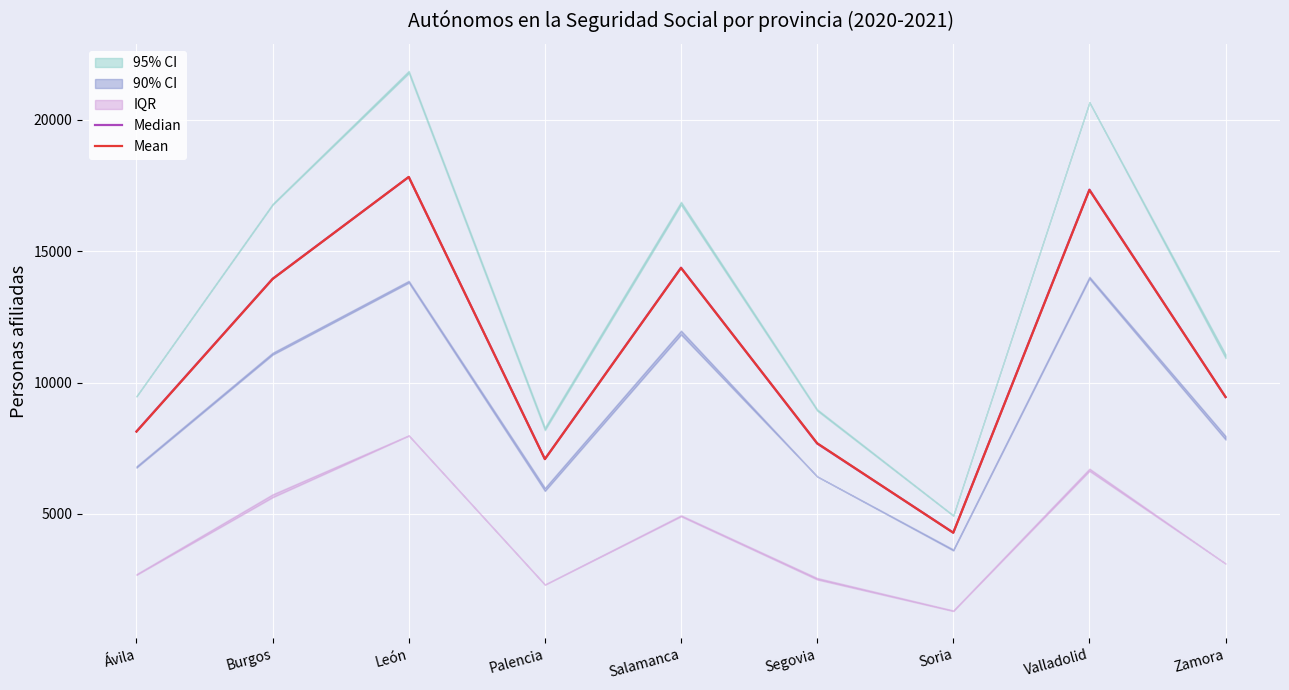

Is the value of Mean at Valladolid greater than the value of Median at Ávila?

Yes